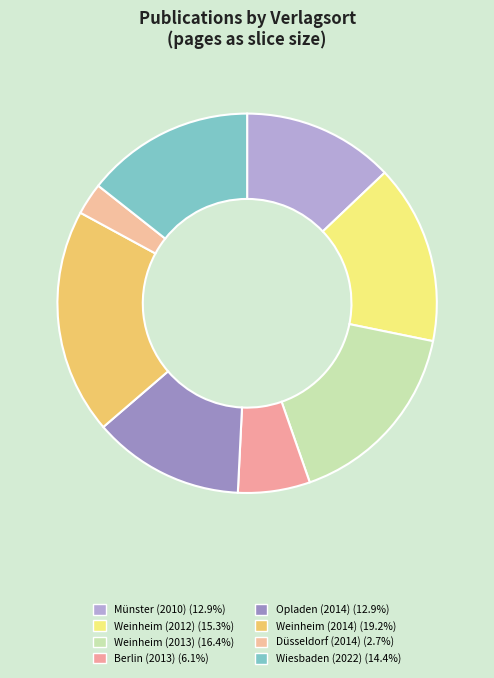

Count the number of slices in the pie.

8